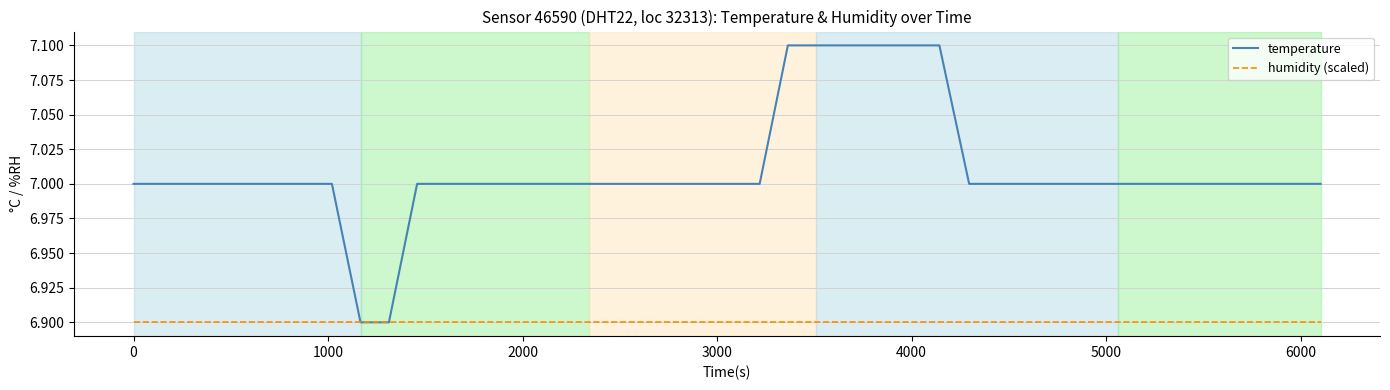

What is the maximum value for humidity (scaled)?

6.9